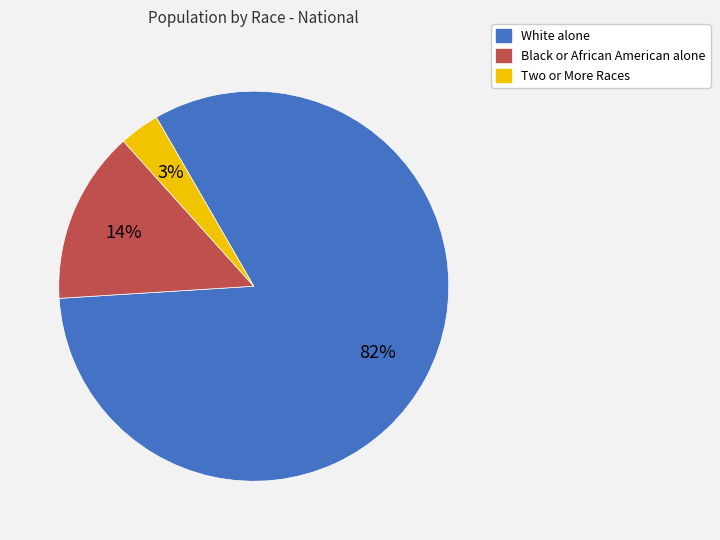

The White alone slice represents 82% of the pie. True or false?

True